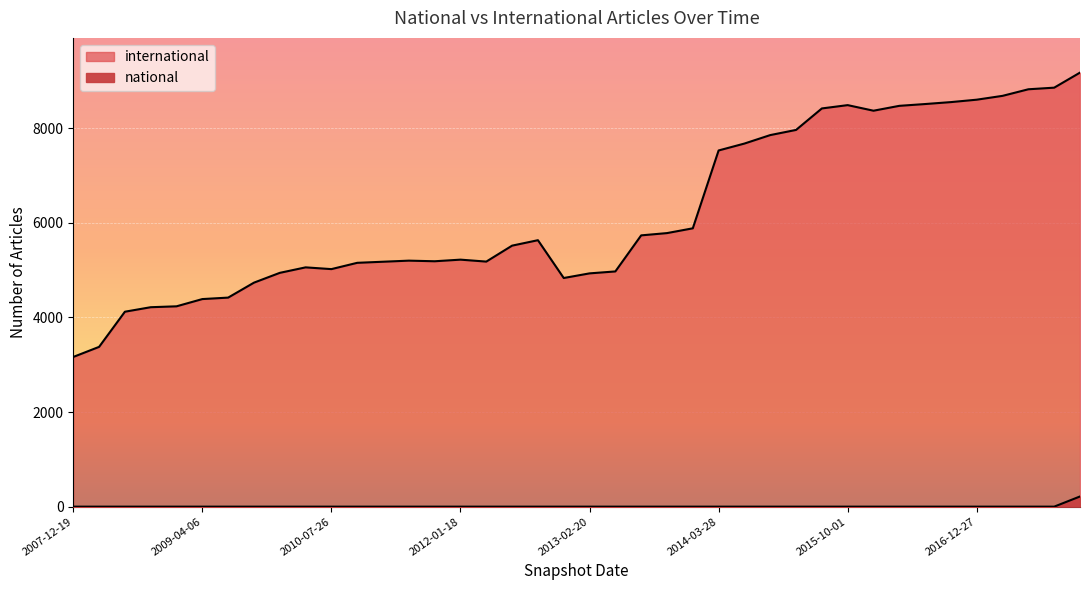

List the series in order of their peak value, lowest first.

national, international